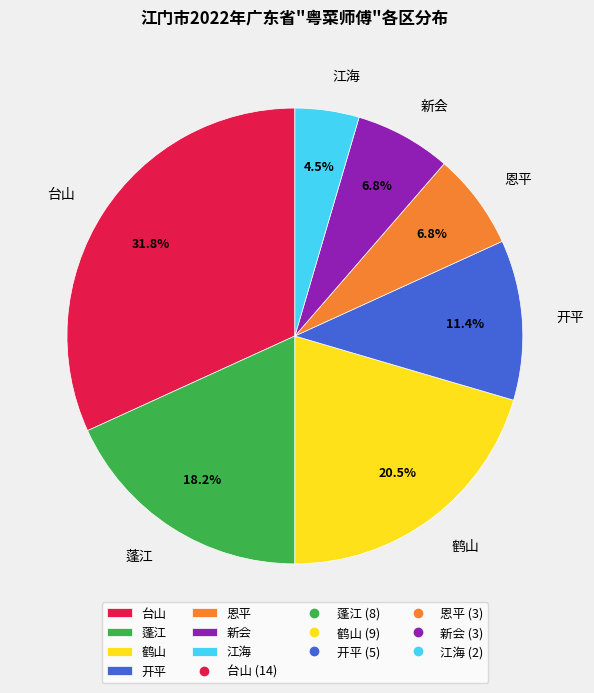

Which slice is the smallest?

江海